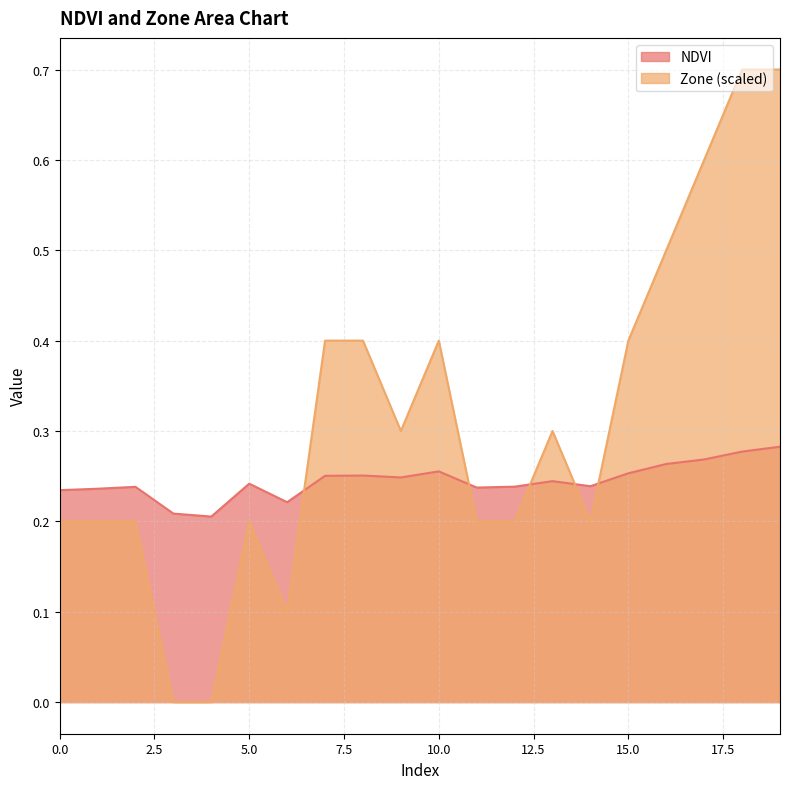

Reading left to right, list all the values displayed in this chart.

NDVI: 0.2	0.2	0.2	0.2	0.2	0.2	0.2	0.3	0.3	0.2	0.3	0.2	0.2	0.2	0.2	0.3	0.3	0.3	0.3	0.3
Zone: 0.2	0.2	0.2	0.0	0.0	0.2	0.1	0.4	0.4	0.3	0.4	0.2	0.2	0.3	0.2	0.4	0.5	0.6	0.7	0.7